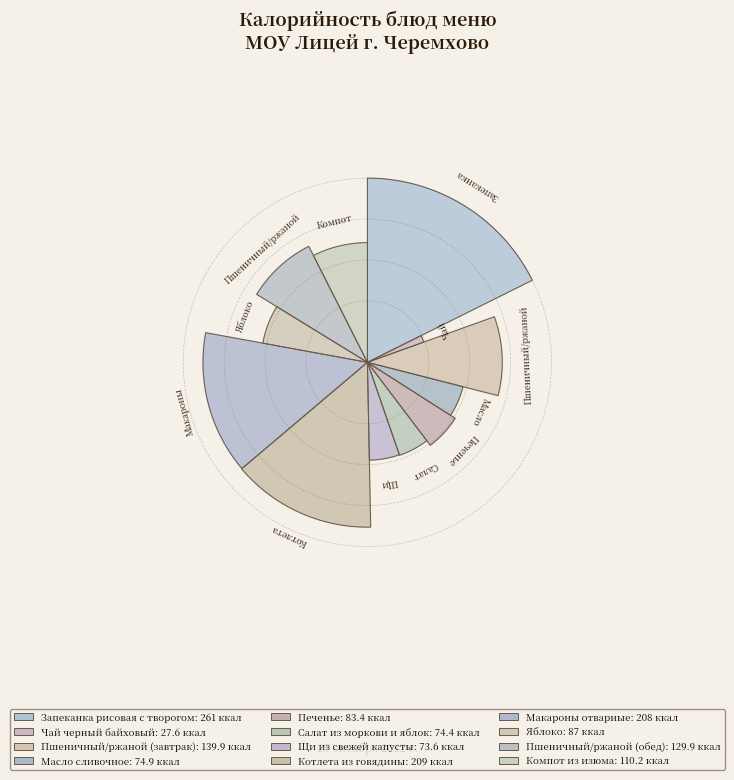

To the nearest percent, what is the combined percentage of Салат из моркови и яблок and Пшеничный/ржаной (обед)?

14%